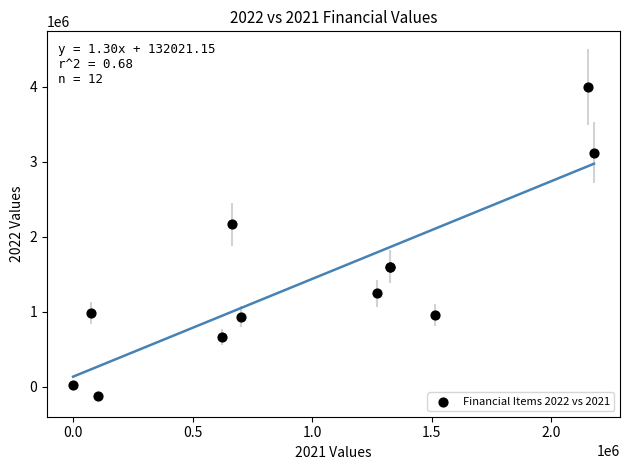

What Y value in the scatter plot is closest to 1935633?

2163435.1